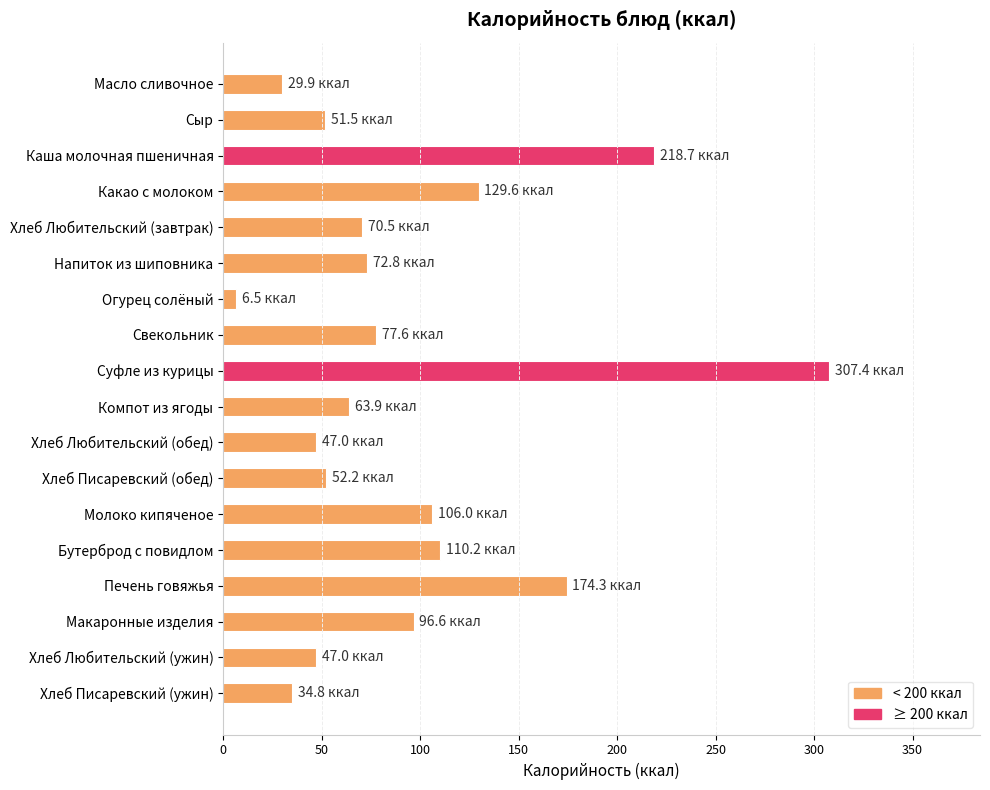

Between Сыр and Хлеб Писаревский (ужин), which is larger?

Сыр